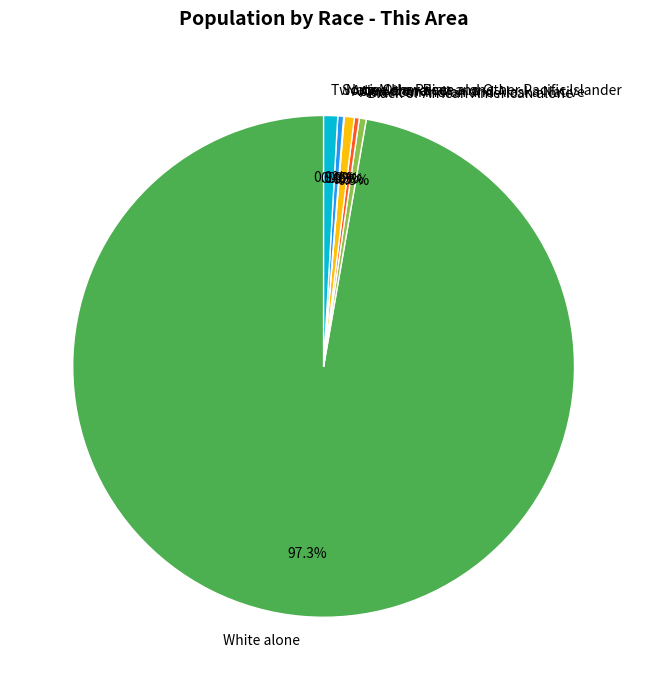

Combined, what portion of the pie is American Indian and Alaska Native and Some Other Race alone?

0.7%